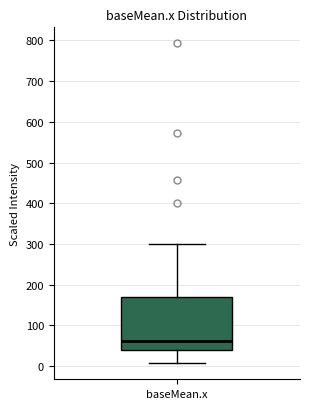

Transcribe this box plot: give where the median line is, the range the box spans, and where the two whiskers end, as read against the y-axis. The values are not printed on the chart, so give them approximately, as read against the axis.

median 60, box 40 to 170, whiskers 10 to 300